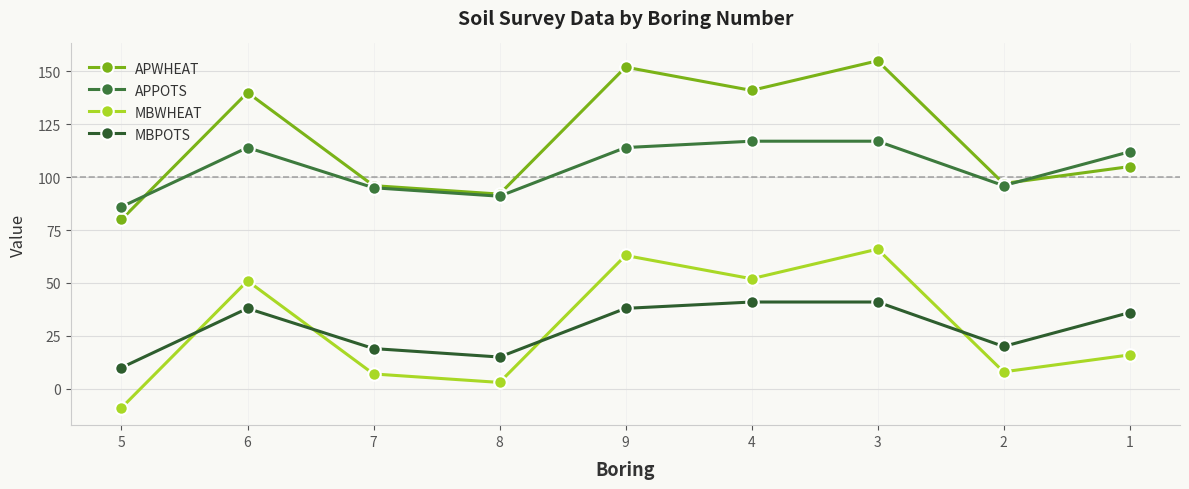

Count the number of categories in the chart.

9